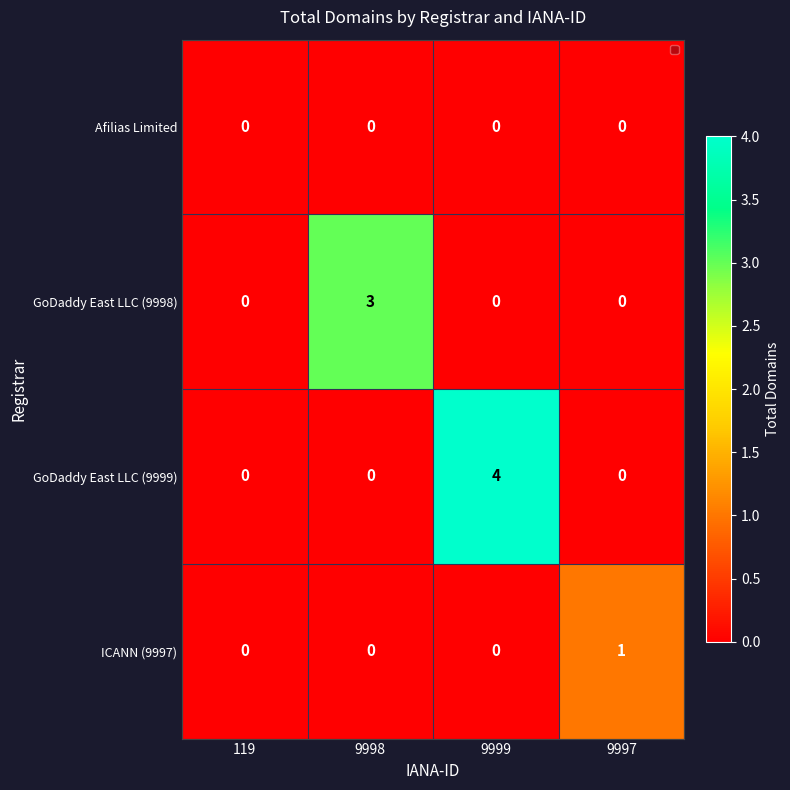

What is the total value across all series at 9998?

3